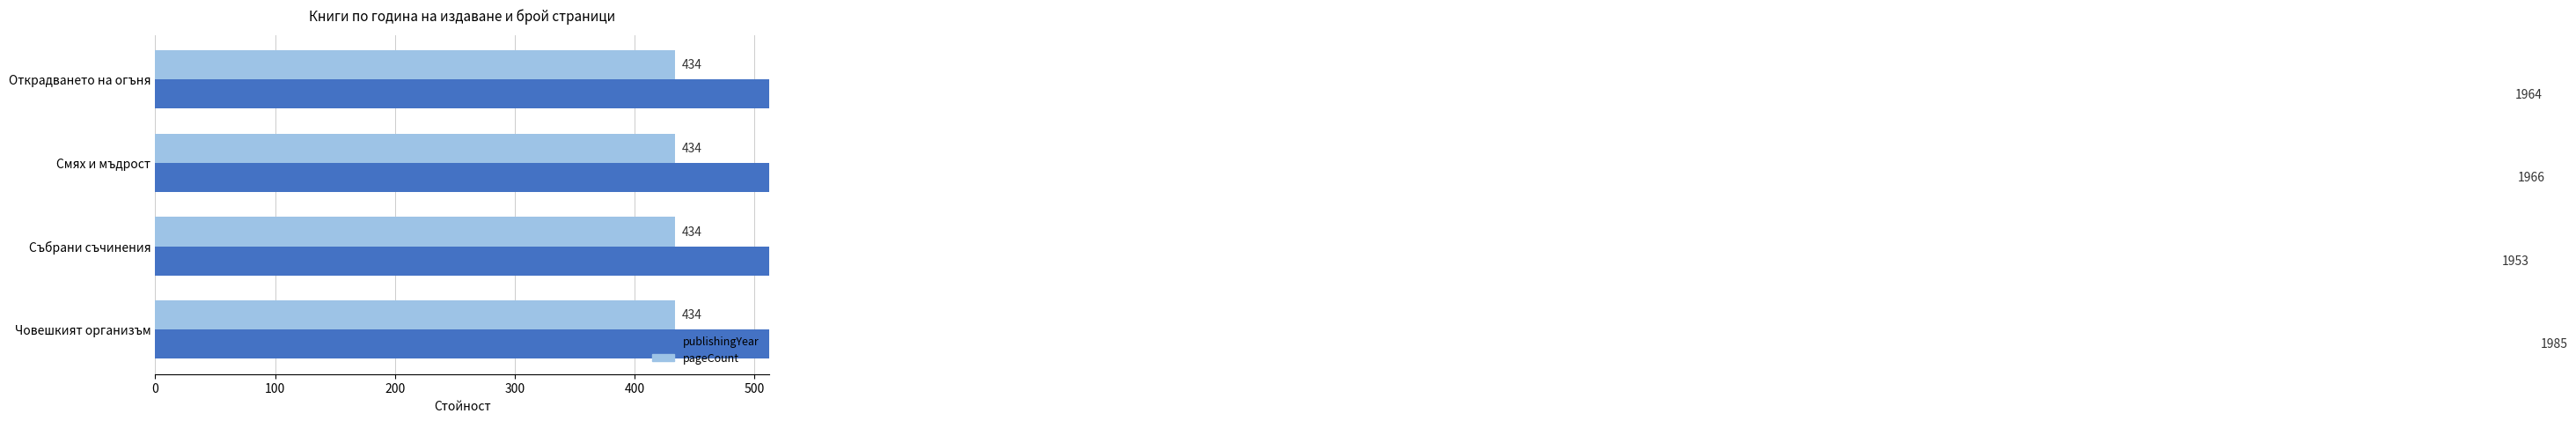

Rank the series by their average value, from highest to lowest.

publishingYear, pageCount